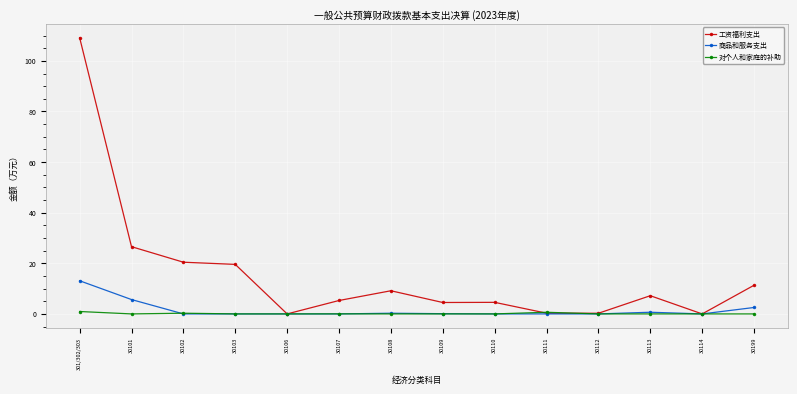

Which series has the largest total across all categories?

工资福利支出